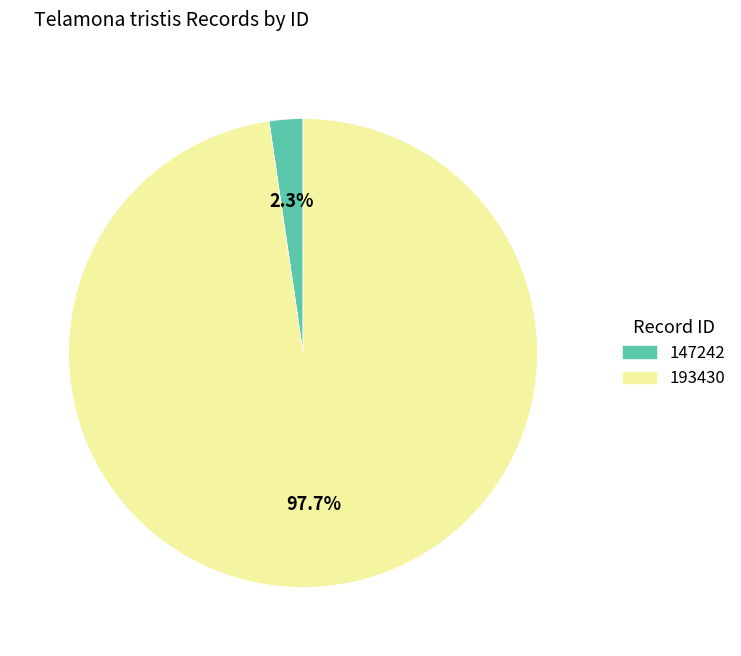

Which has a higher value, 193430 or 147242?

193430